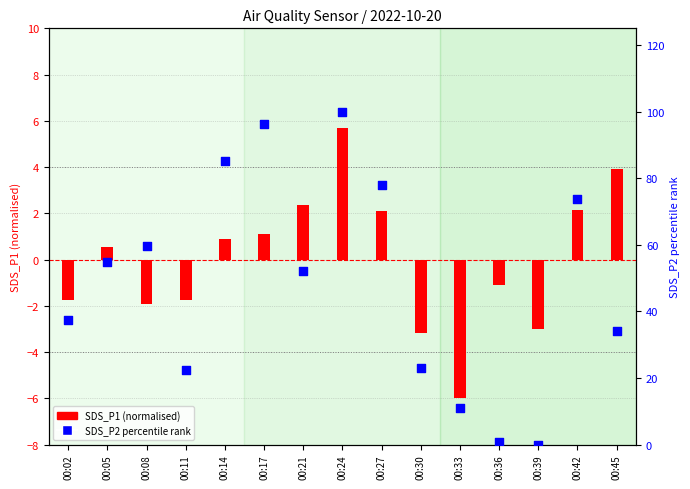

Is the value of SDS_P1 (norm) at 00:08 greater than the value of SDS_P2 percentile rank at 00:17?

No